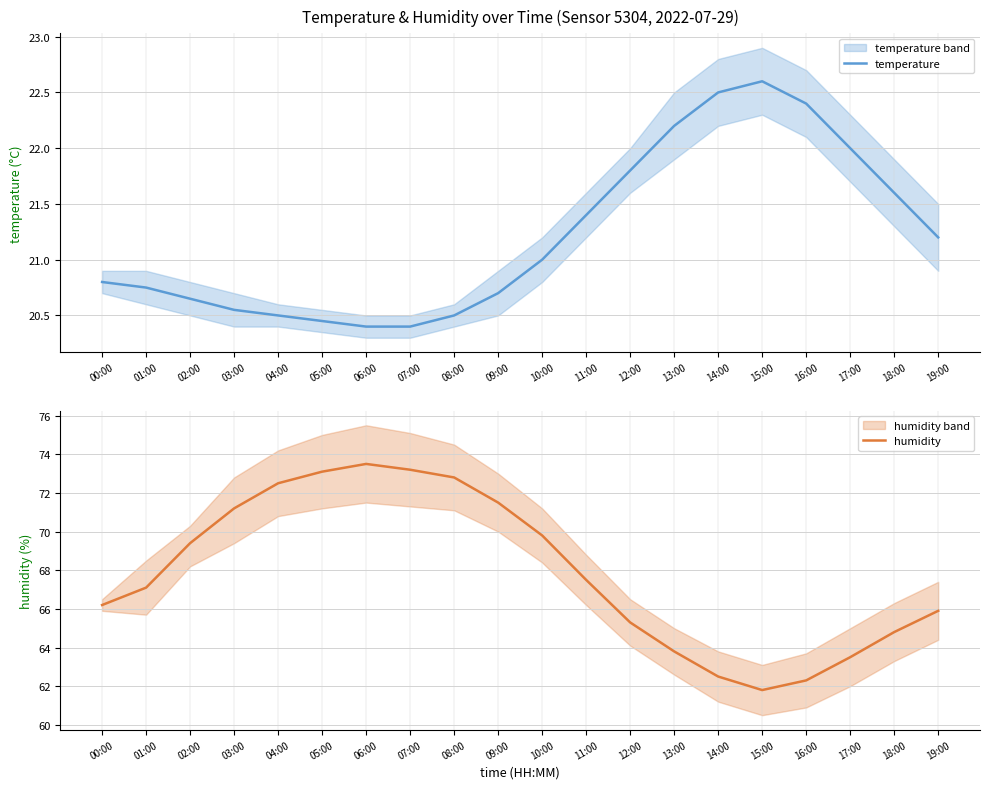

Is the value of temperature at 13:00 greater than the value of humidity at 02:00?

No